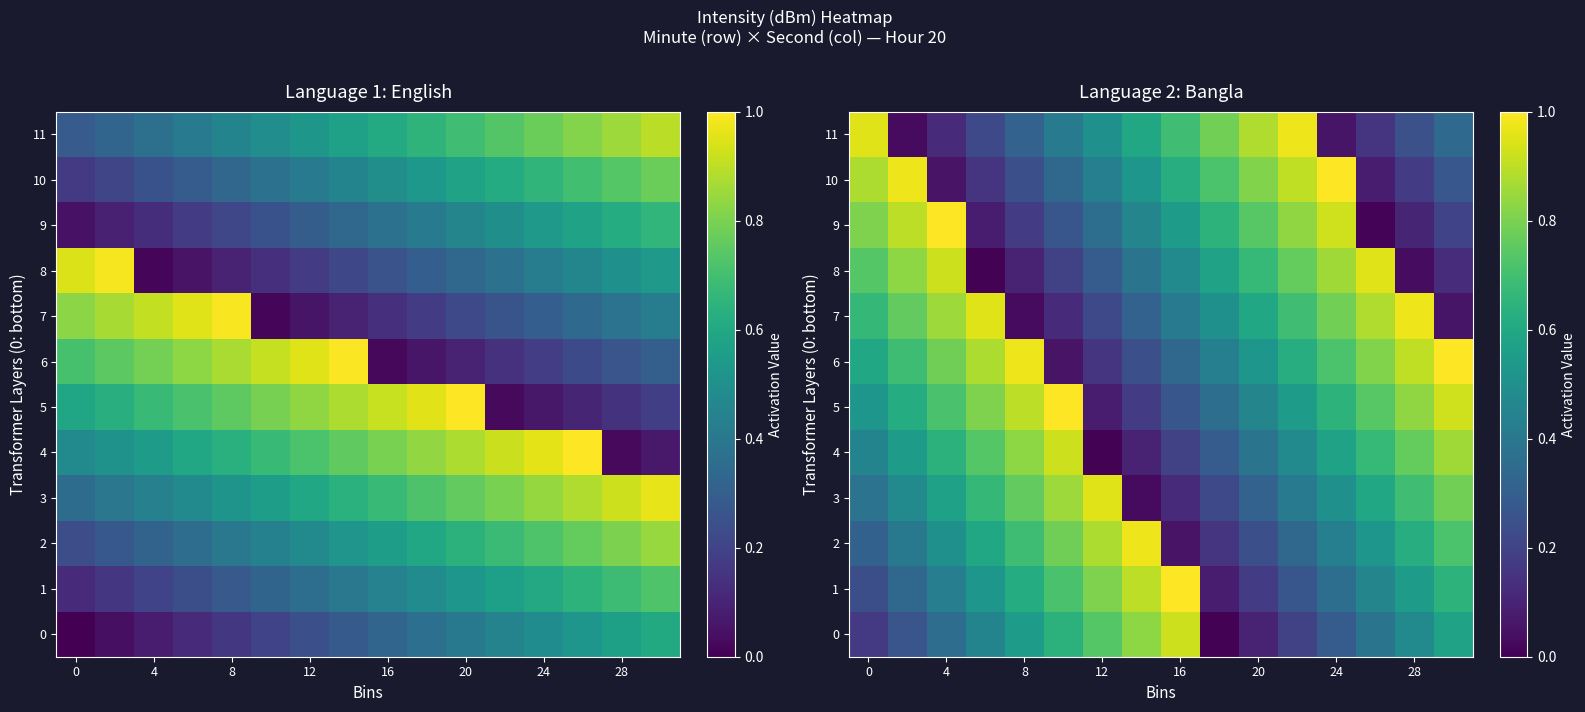

What is the difference between the maximum and minimum values in the 6 series?

0.9